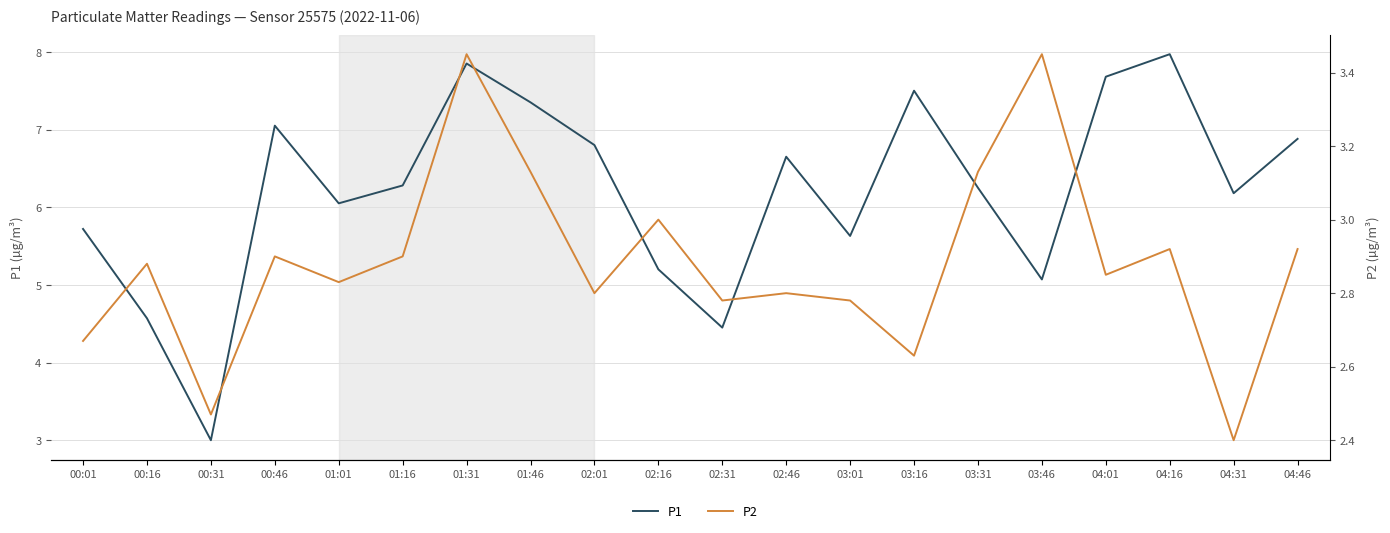

How many lines are shown in the chart?

2